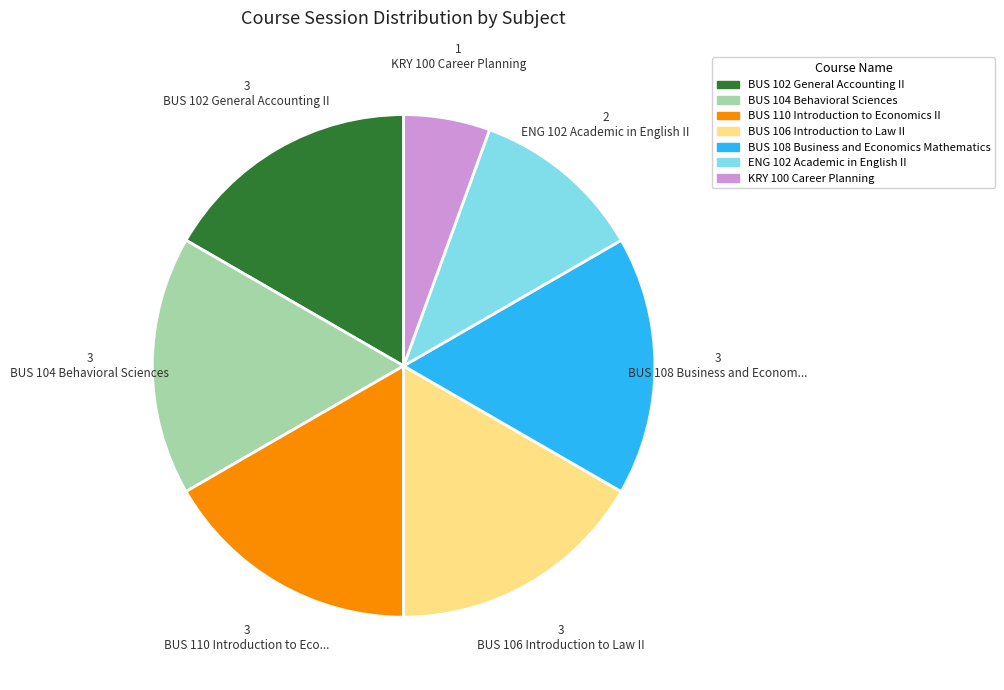

How many segments does this pie chart have?

7